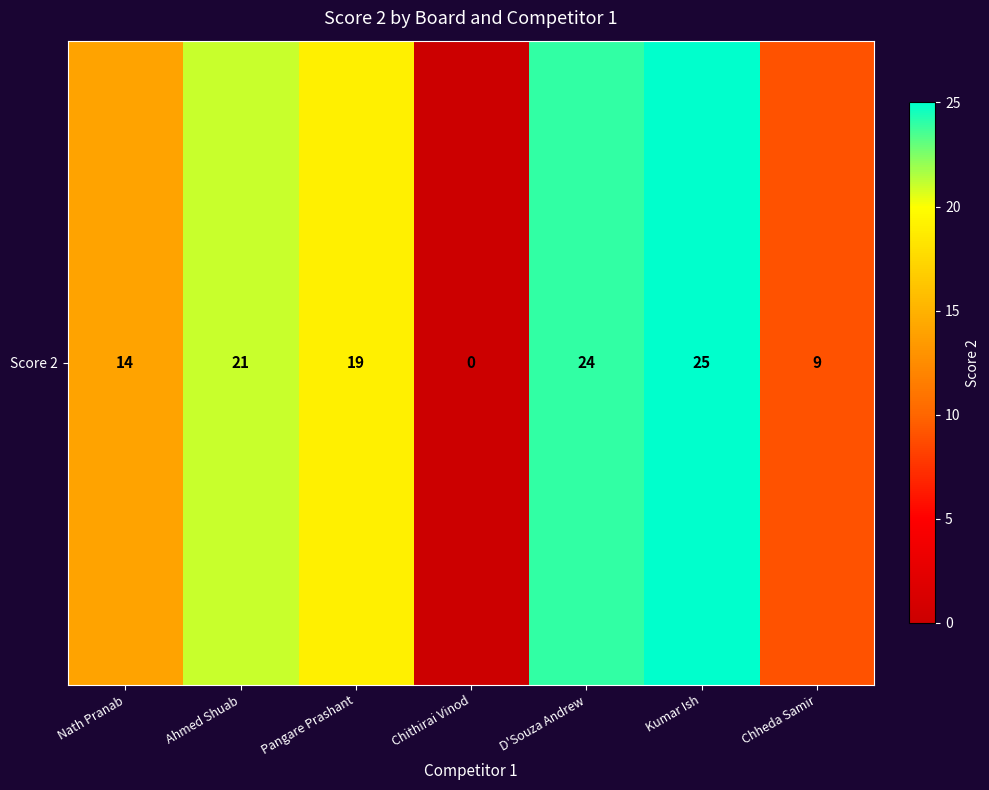

What value does the data have at Ahmed Shuab, to the nearest 10?

20